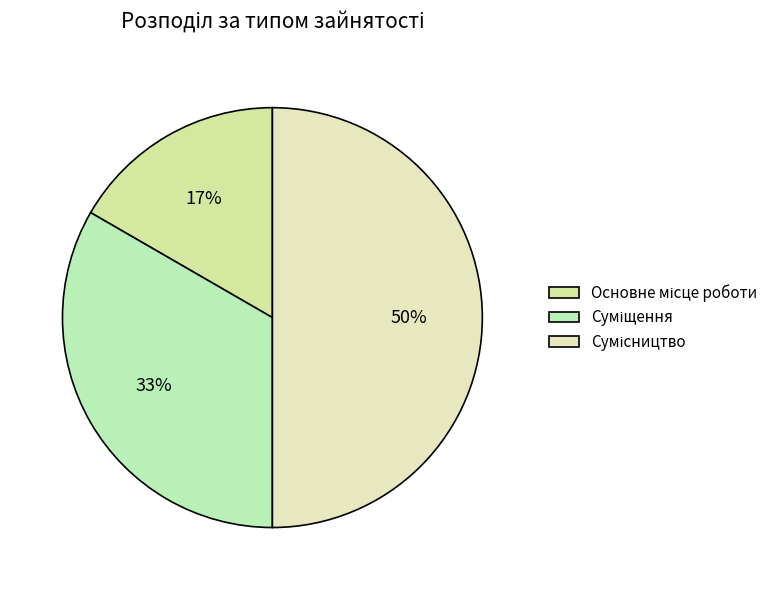

Rank the categories by value from lowest to highest.

Основне місце роботи, Суміщення, Сумісництво